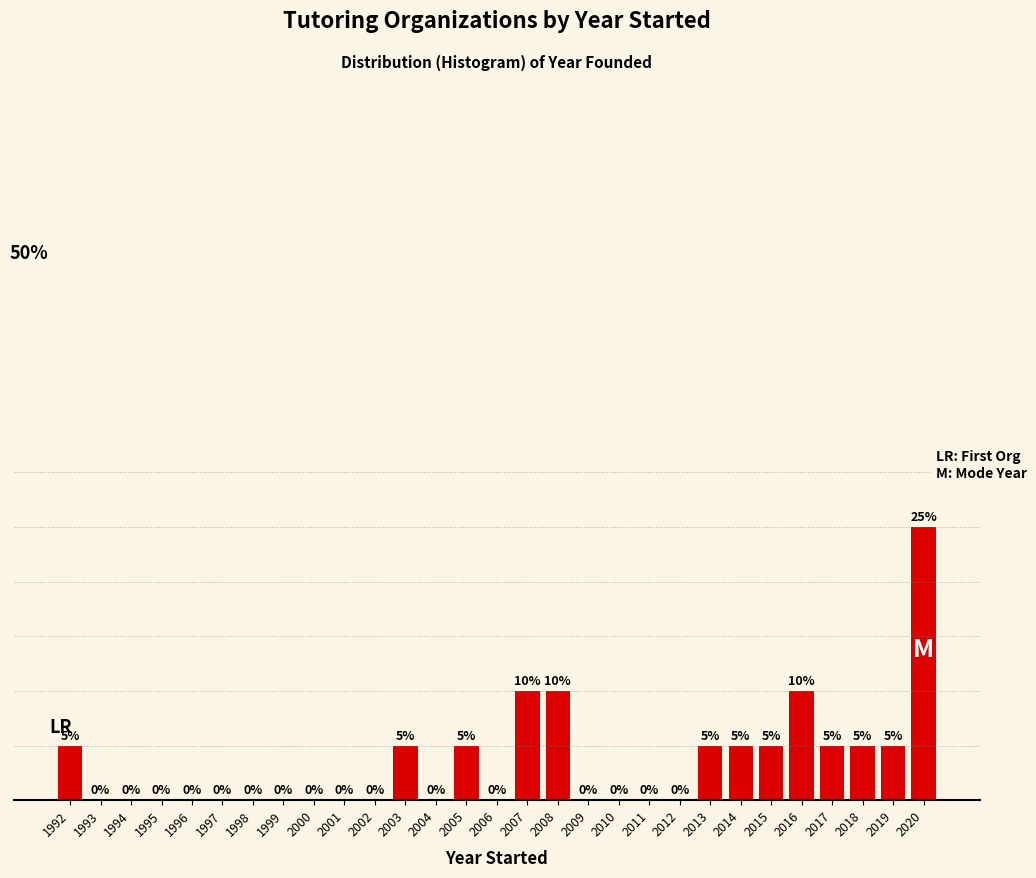

Are the bars horizontal?

No